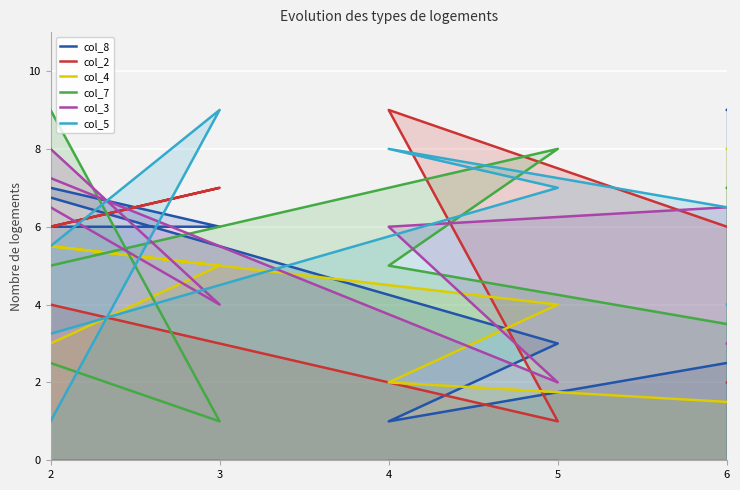

What are all the series names shown in the legend?

col_8, col_2, col_4, col_7, col_3, col_5